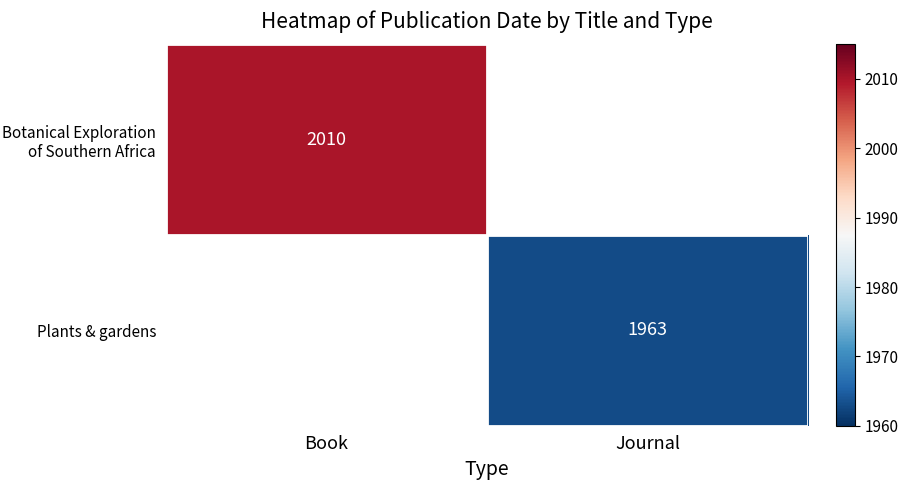

Between Journal and Book, which is larger?

Book